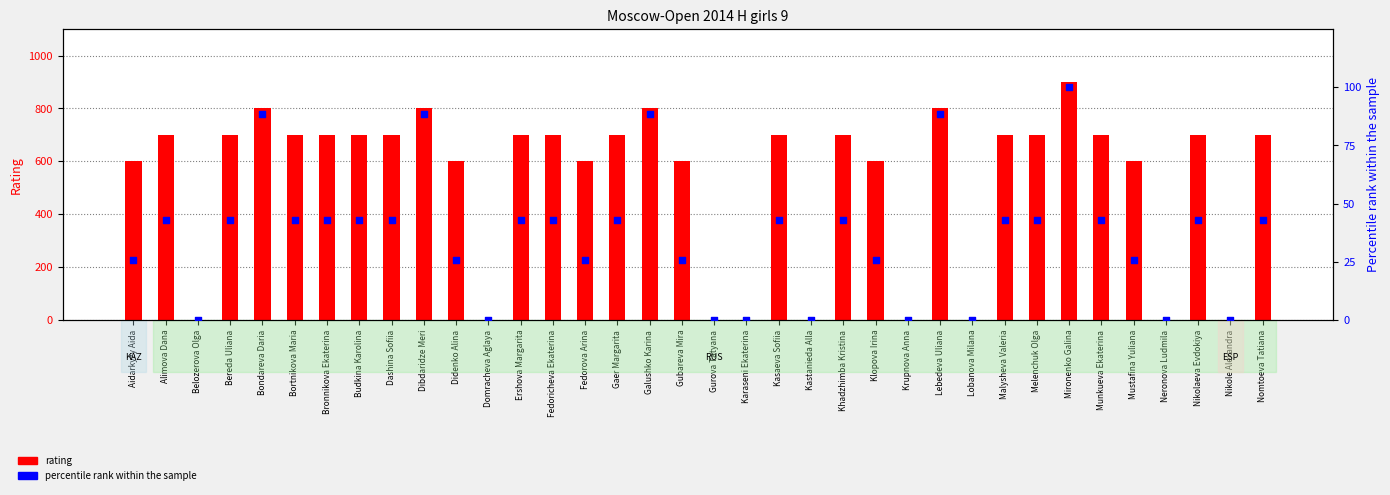

What is the total value across all series at Ershova Margarita?

742.9